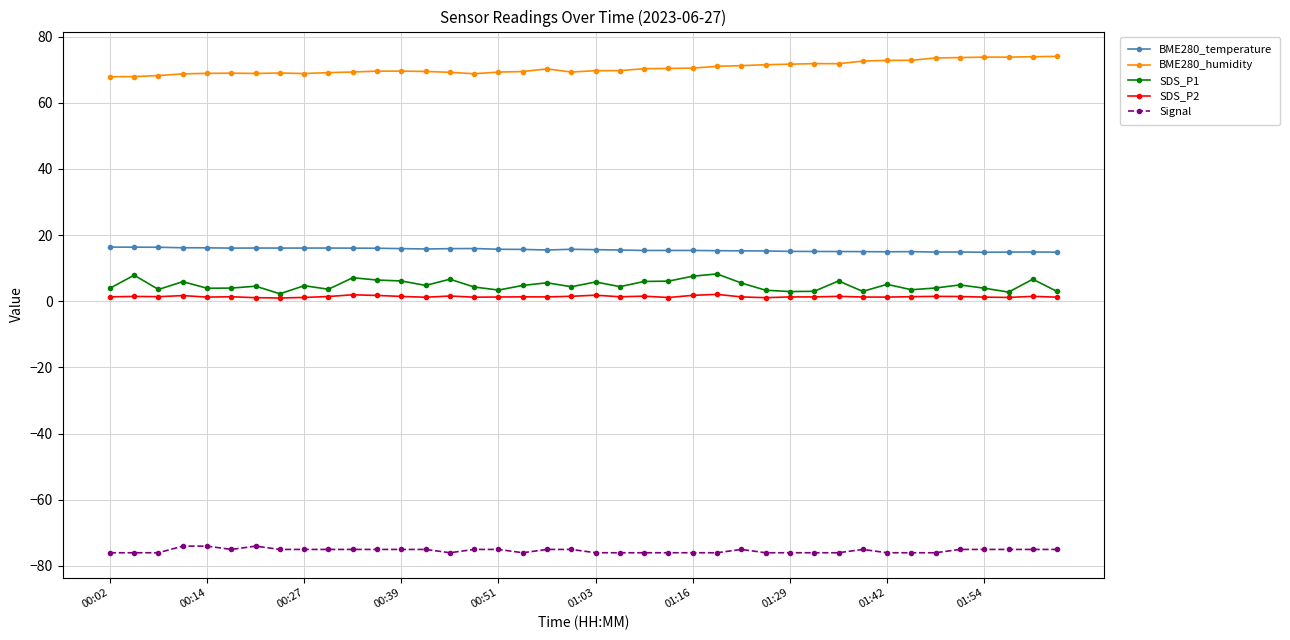

True or false: BME280_humidity and Signal cross at least once.

False